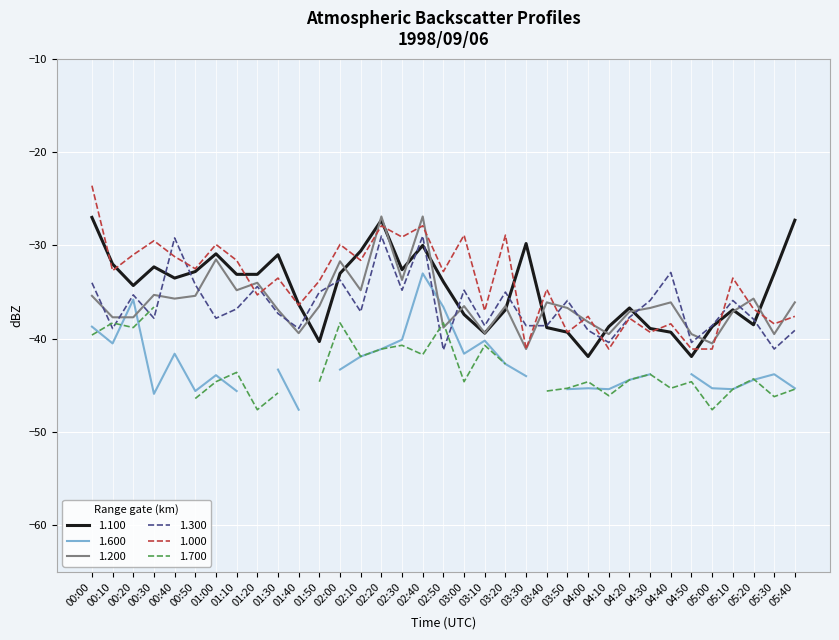

Is the value of 1.100 at 01:50 greater than the value of 1.000 at 05:10?

No